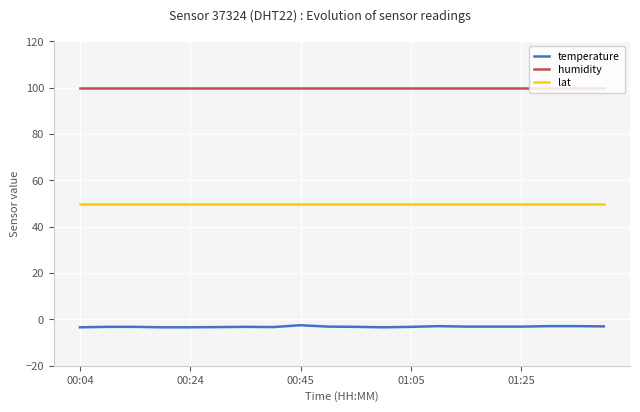

True or false: temperature and humidity cross at least once.

False